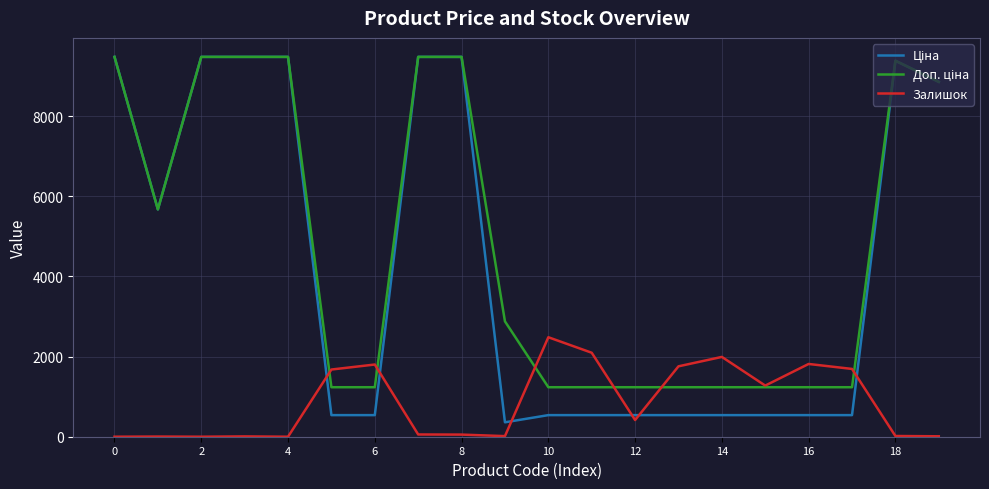

What is the highest value of the Залишок series?

2483.0